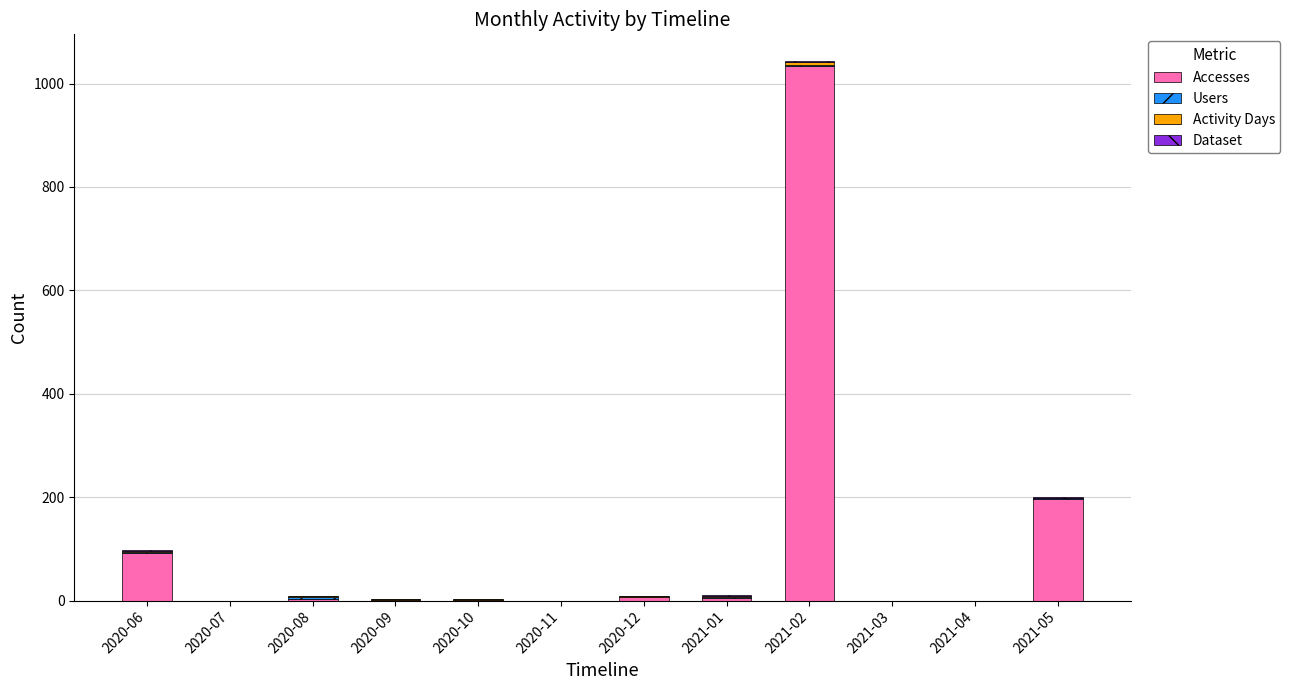

Which category has the highest value in the Accesses series?

2021-02